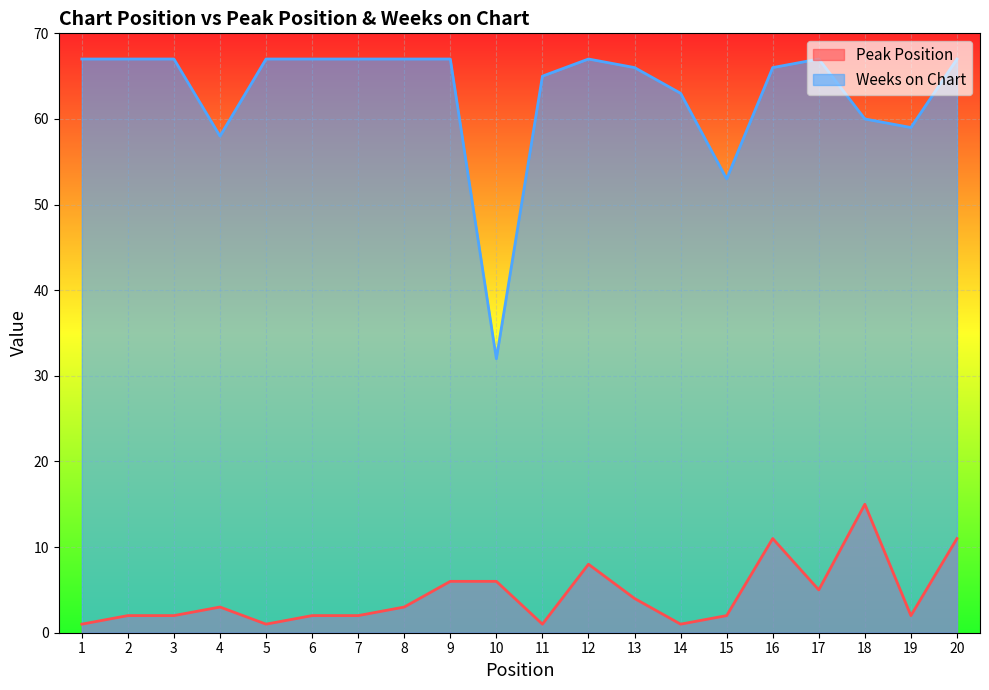

Is it true that Peak Position equals 4 at 10?

False